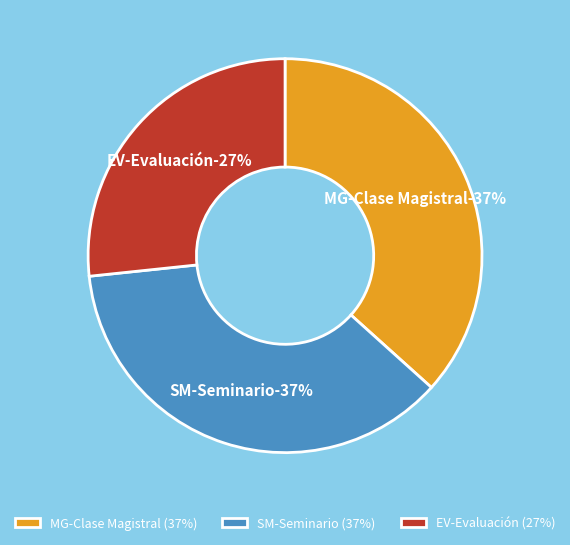

Between SM-Seminario and MG-Clase Magistral, which is larger?

SM-Seminario